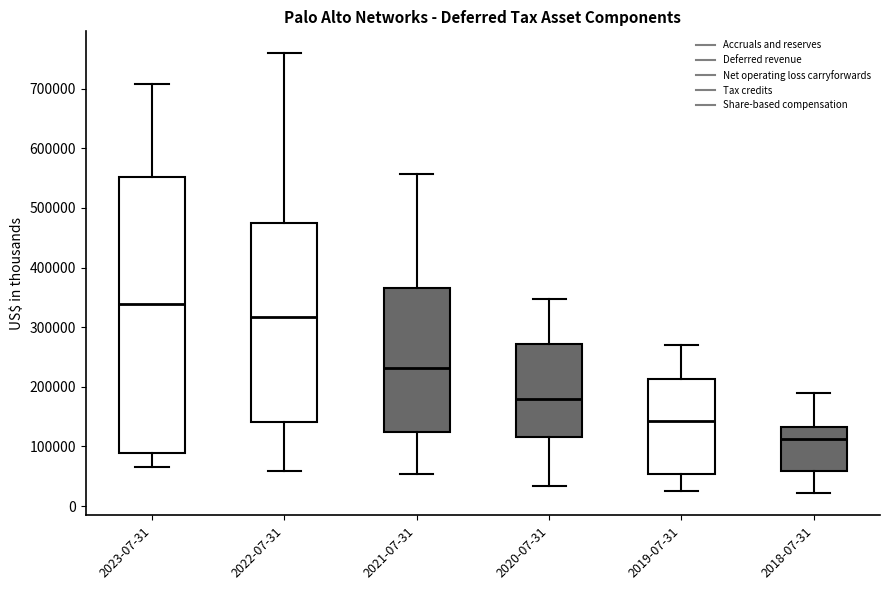

Reading left to right, read every box against the y-axis: the position of its median line, the range the box covers, and the ends of its whiskers. The values are not printed on the chart, so give them approximately, as read against the axis.

2023-07-31: median 340000, box 90000 to 550000, whiskers 70000 to 710000
2022-07-31: median 320000, box 140000 to 480000, whiskers 60000 to 760000
2021-07-31: median 230000, box 130000 to 360000, whiskers 50000 to 560000
2020-07-31: median 180000, box 120000 to 270000, whiskers 30000 to 350000
2019-07-31: median 140000, box 50000 to 210000, whiskers 30000 to 270000
2018-07-31: median 110000, box 60000 to 130000, whiskers 20000 to 190000